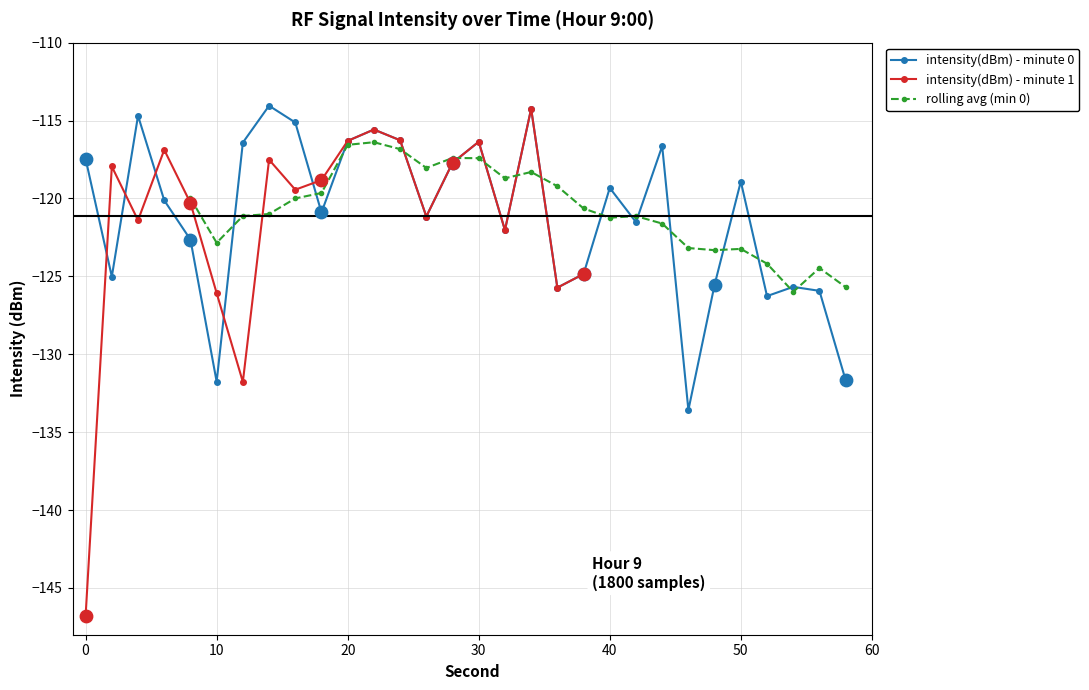

Which series reaches the maximum Y coordinate?

intensity(dBm)